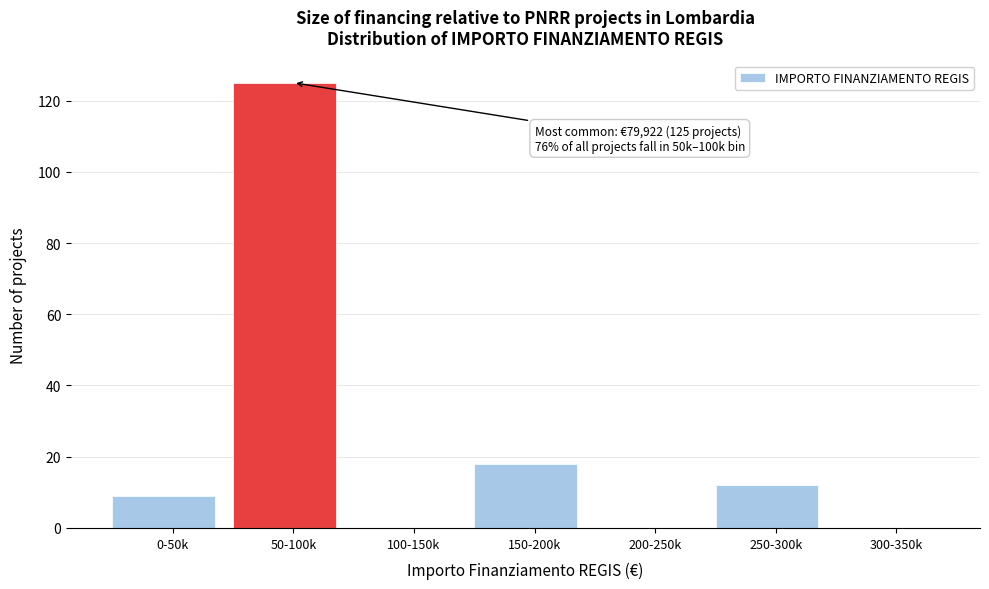

Reading right to left, what are all the values shown in this chart?

300-350k=0	250-300k=12	200-250k=0	150-200k=18	100-150k=0	50-100k=125	0-50k=9